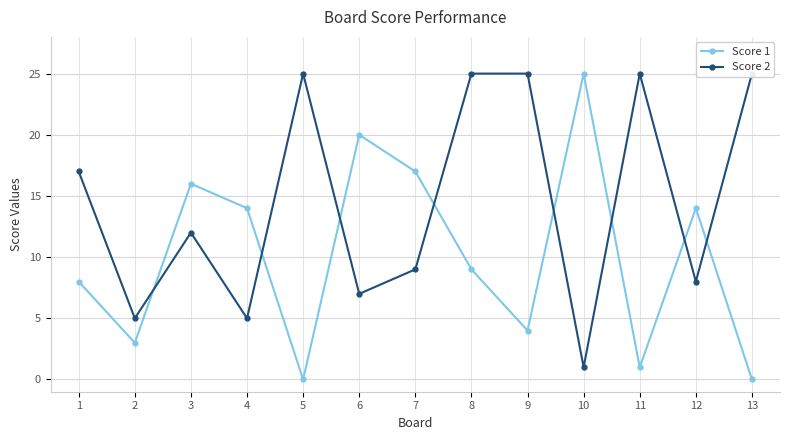

Rank the categories by Score 1 value from lowest to highest.

5, 13, 11, 2, 9, 1, 8, 4, 12, 3, 7, 6, 10